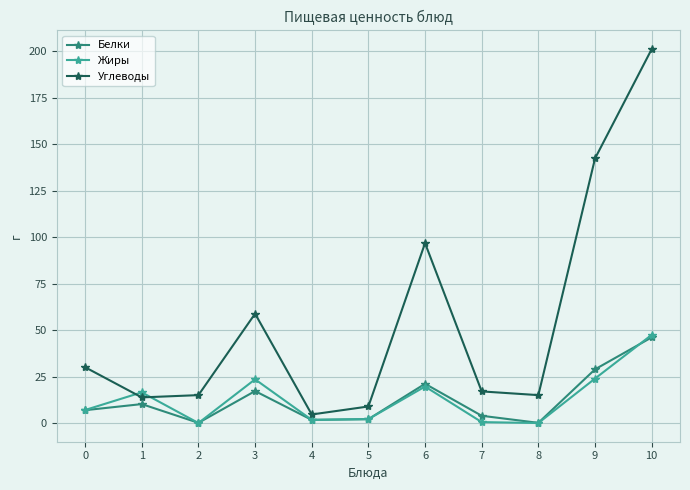

After their last crossing, which series has the higher values: Жиры or Углеводы?

Углеводы